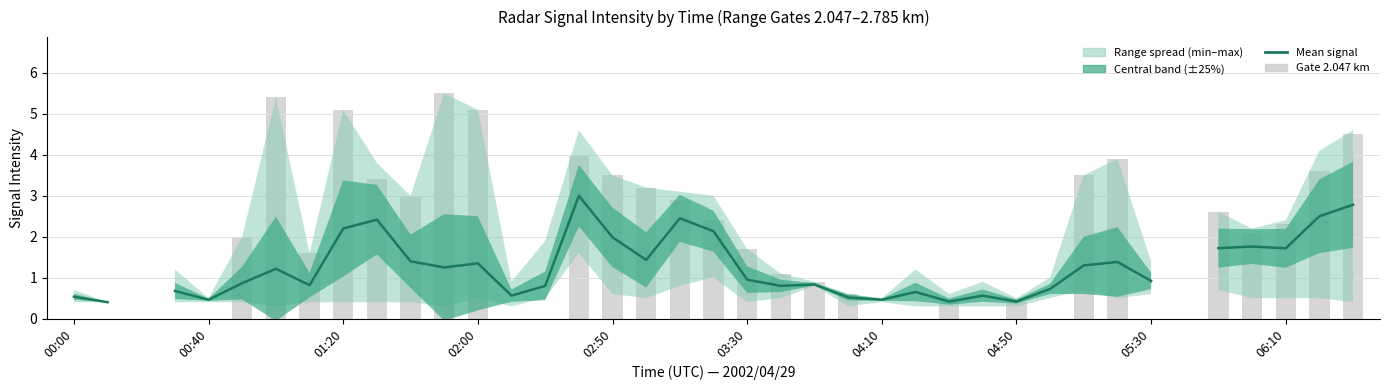

Which series has the largest range (max minus min)?

2.047 gate